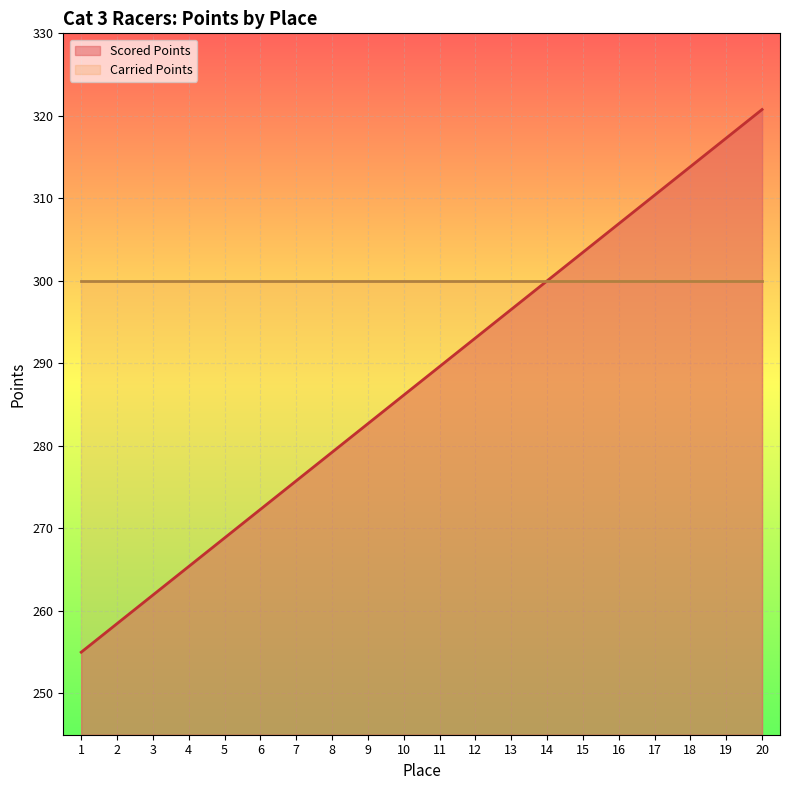

Approximately how many times larger is the value at 9 compared to 19?

0.9